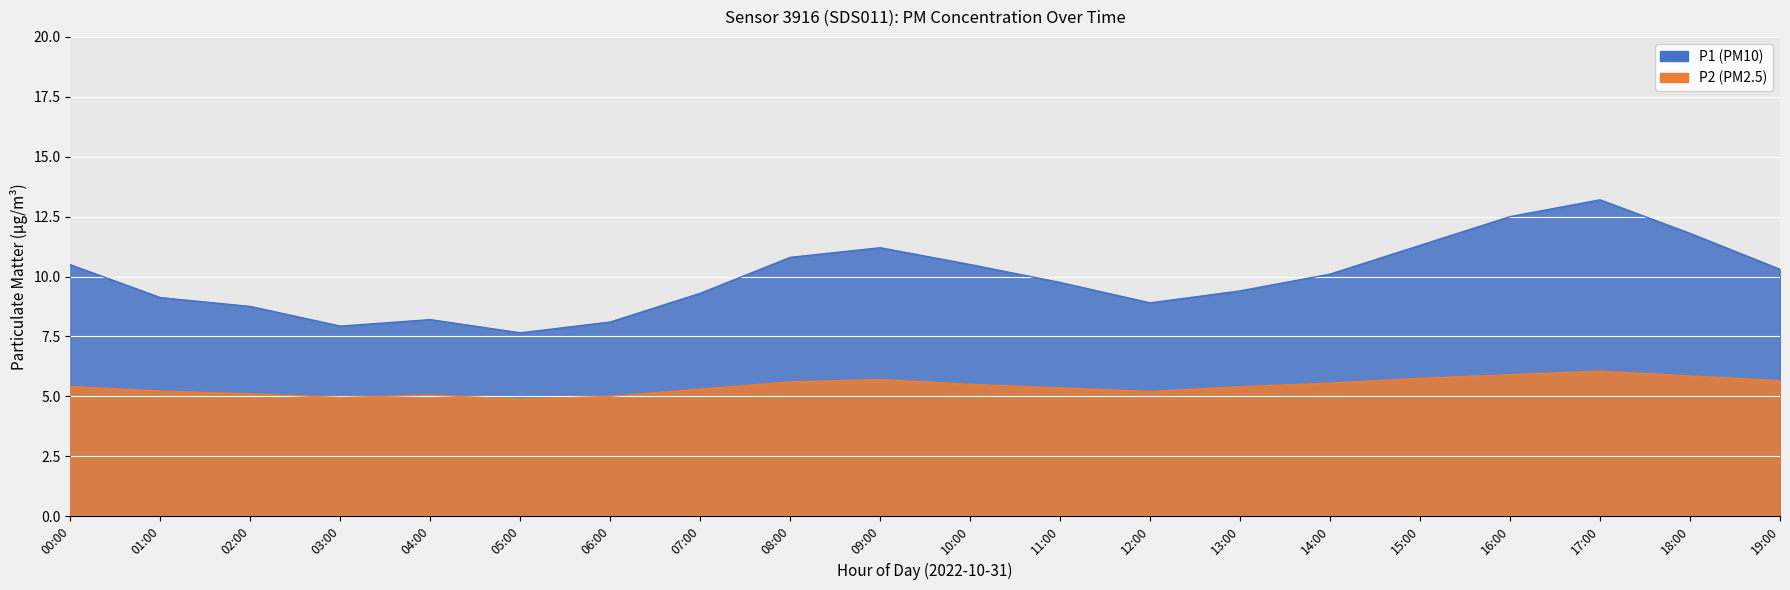

What is the sum of the P2 values at 06:00 and 11:00?

10.3